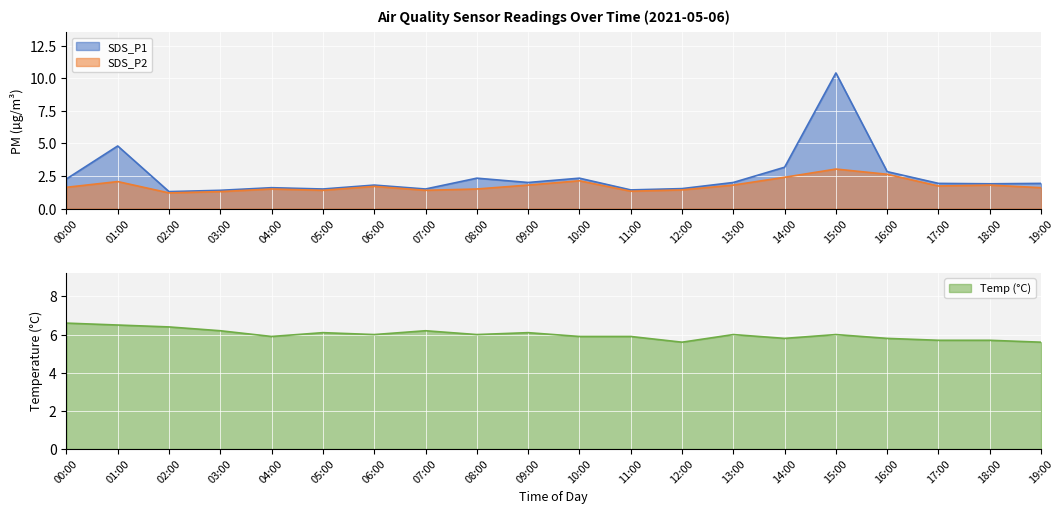

What is the spread (max minus min) of values at 04:00?

4.4